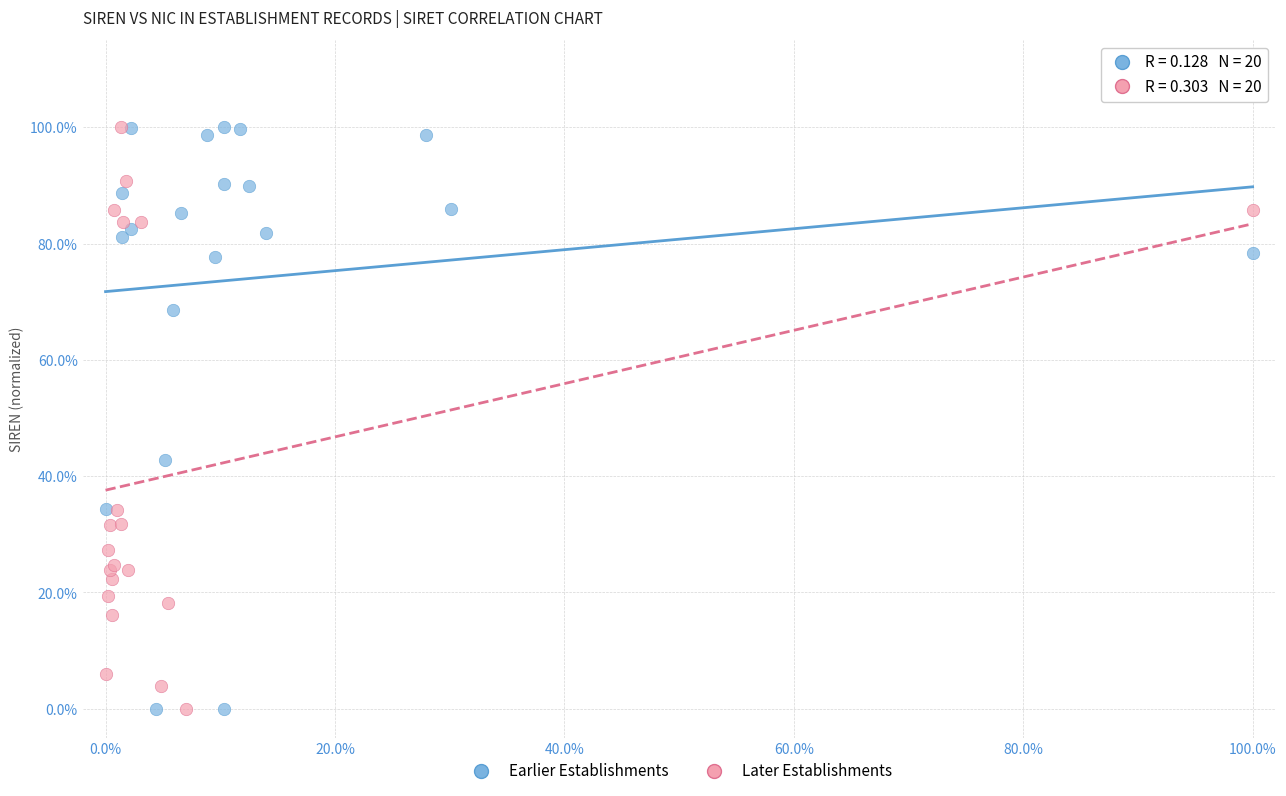

What are all the series names shown in the legend?

Earlier Establishments, Later Establishments